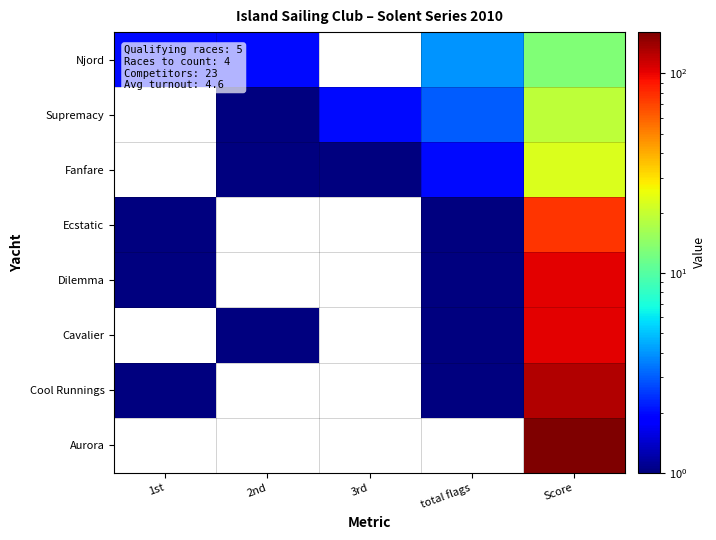

How many distinct data groups are displayed?

8